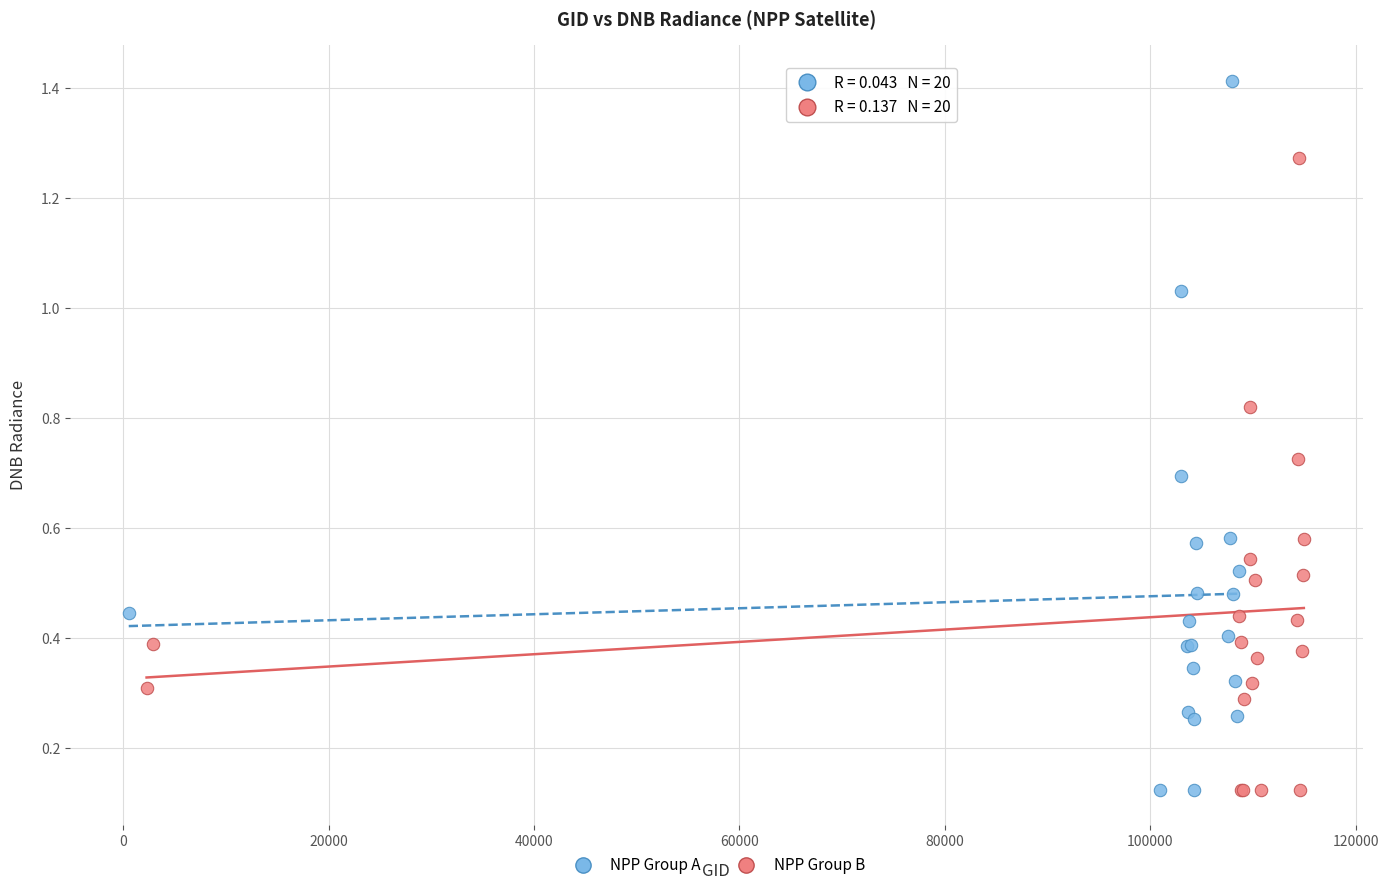

Which series has the largest Y range (max minus min)?

NPP Group A